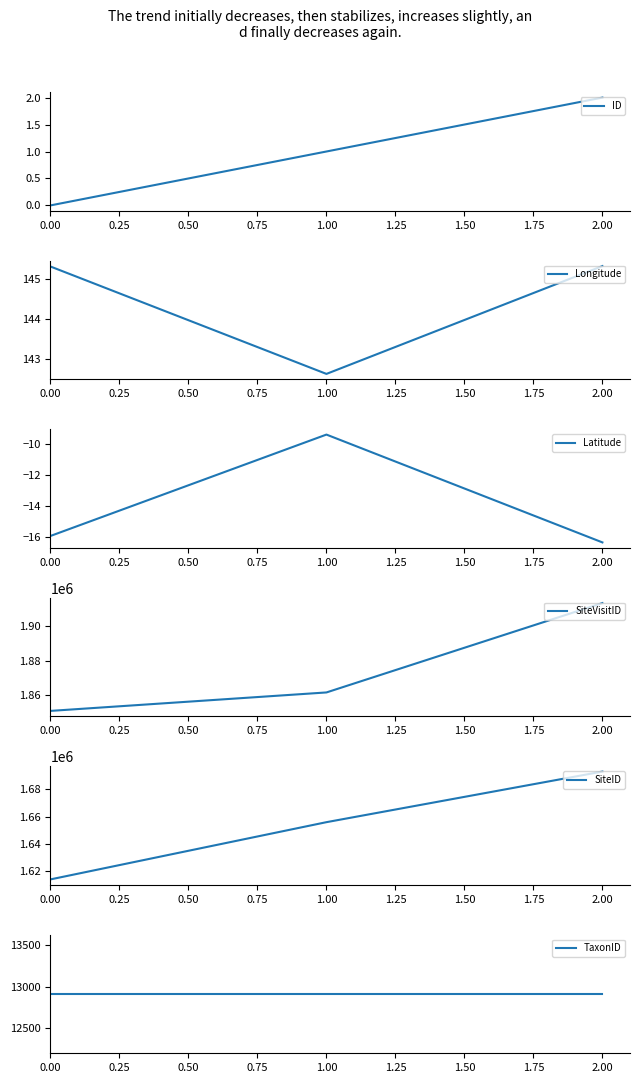

What are all the series names shown in the legend?

ID, Longitude, Latitude, SiteVisitID, SiteID, TaxonID